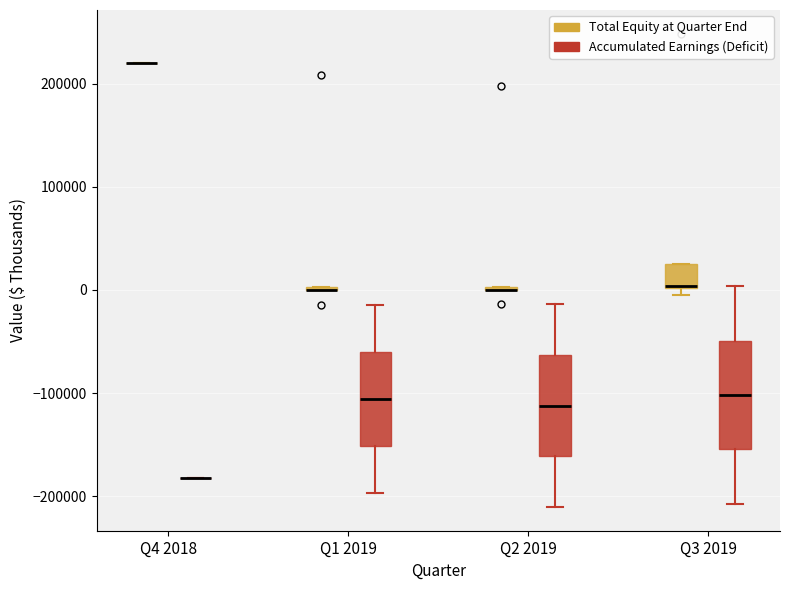

Reading left to right, transcribe this box plot: for each box, give where its median line is, the range the box spans, and where its two whiskers end, as read against the y-axis. The values are not printed on the chart, so give them approximately, as read against the axis.

Q4 2018 (Total Equity at Quarter End): box collapsed to a line at 220000, whiskers 220000 to 220000
Q4 2018 (Accumulated Earnings (Deficit)): box collapsed to a line at -180000, whiskers -180000 to -180000
Q1 2019 (Total Equity at Quarter End): box collapsed to a line at 0, whiskers 0 to 0
Q1 2019 (Accumulated Earnings (Deficit)): median -110000, box -150000 to -60000, whiskers -200000 to -10000
Q2 2019 (Total Equity at Quarter End): box collapsed to a line at 0, whiskers 0 to 0
Q2 2019 (Accumulated Earnings (Deficit)): median -110000, box -160000 to -60000, whiskers -210000 to -10000
Q3 2019 (Total Equity at Quarter End): median 0 (drawn on the box's lower edge), box 0 to 20000, whiskers 0 (just below the box's lower edge) to 30000
Q3 2019 (Accumulated Earnings (Deficit)): median -100000, box -150000 to -50000, whiskers -210000 to 0